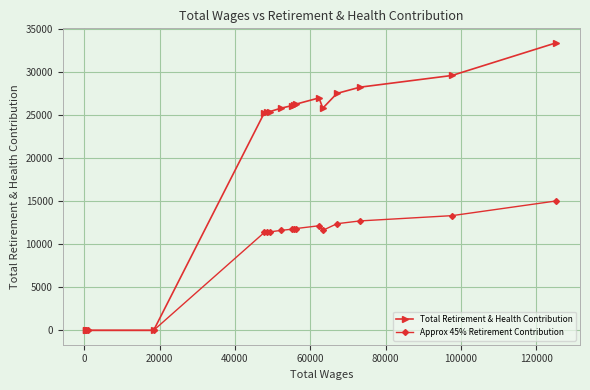

True or false: Approx 45% Retirement Contribution and Total Retirement & Health Contribution cross at least once.

False